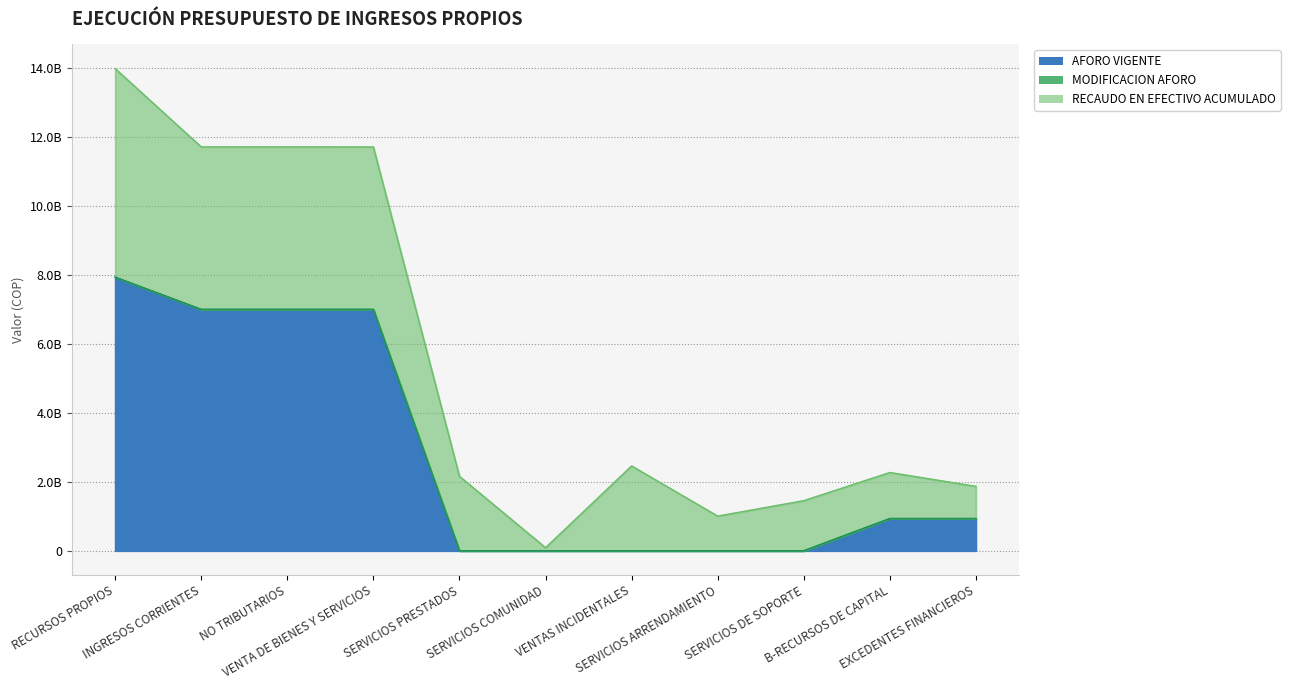

Count the number of data series in this chart.

3